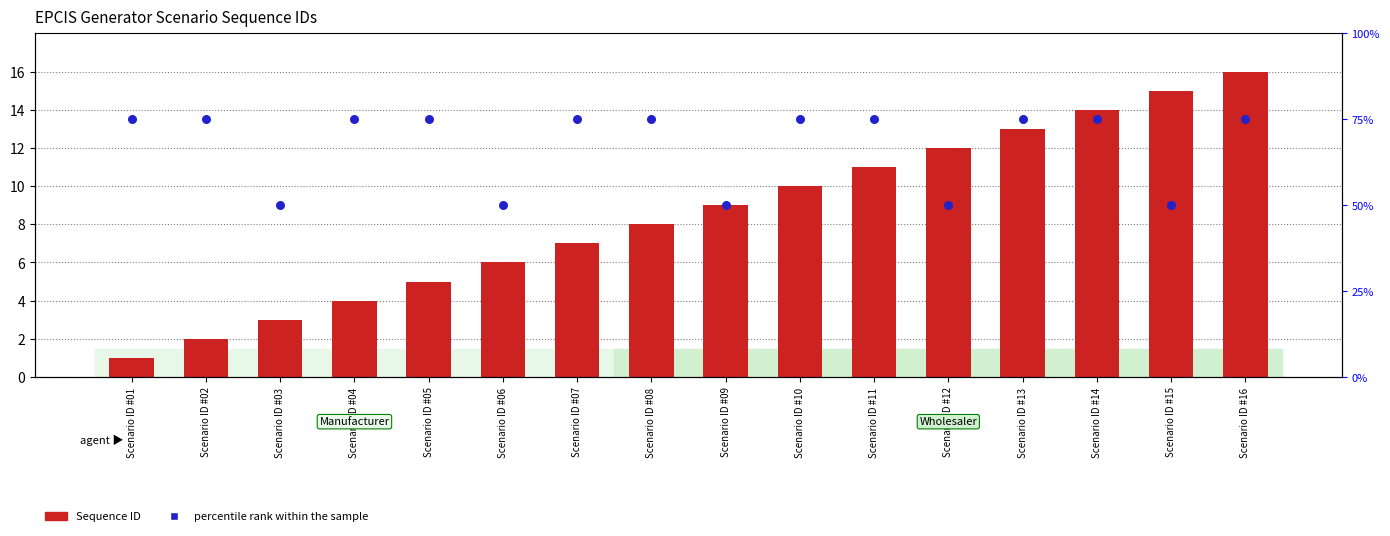

Is the value of percentile rank within the sample at Scenario ID #10 greater than the value of Sequence ID at Scenario ID #12?

Yes